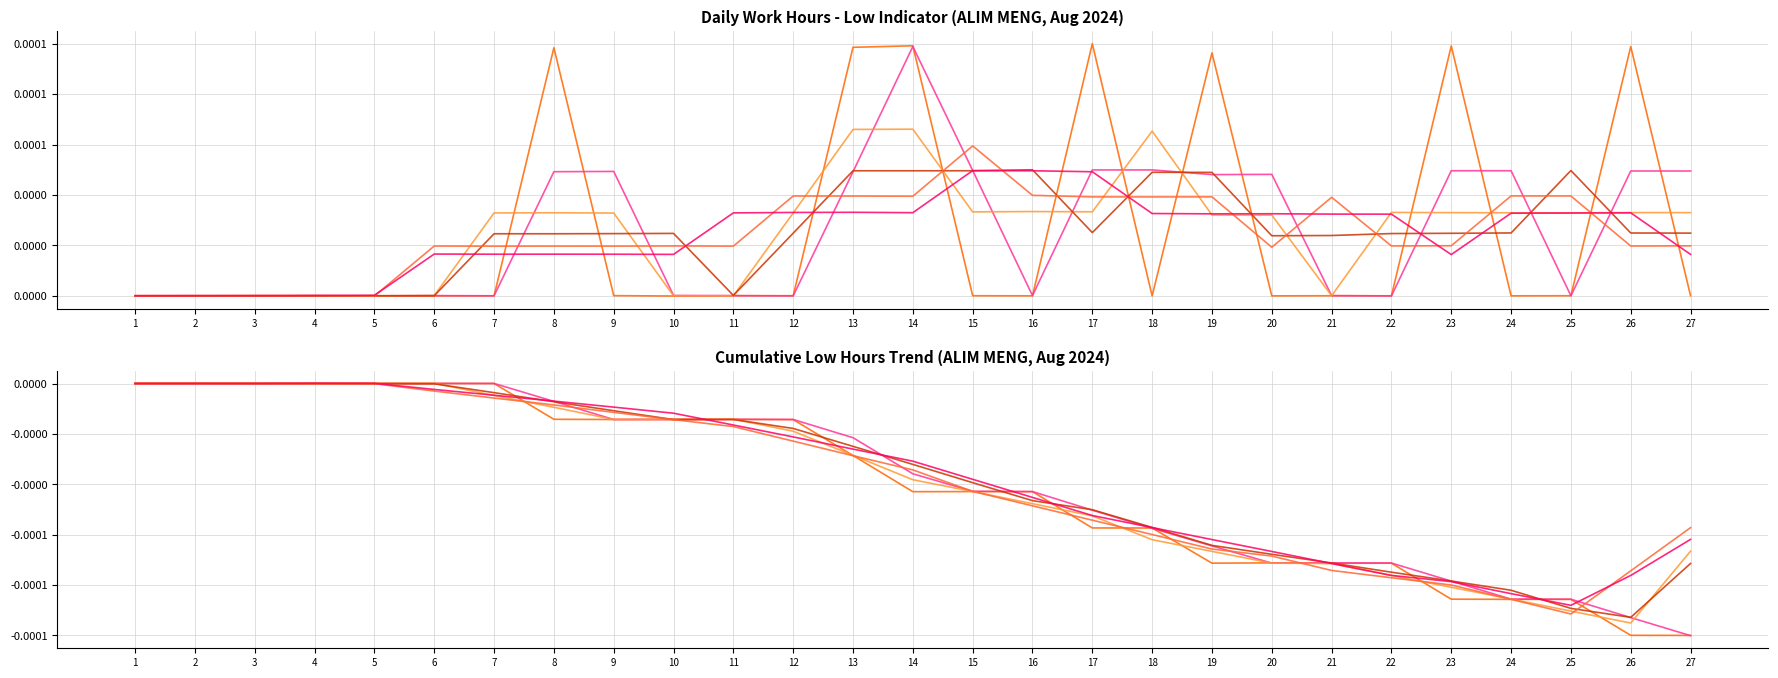

How many values in Series 5 are below zero?

24